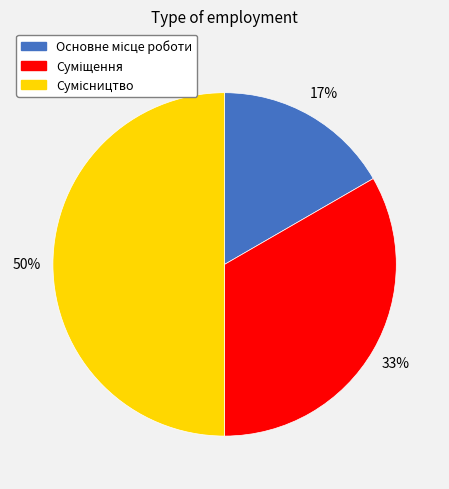

To the nearest percent, what is the average slice percentage?

33%